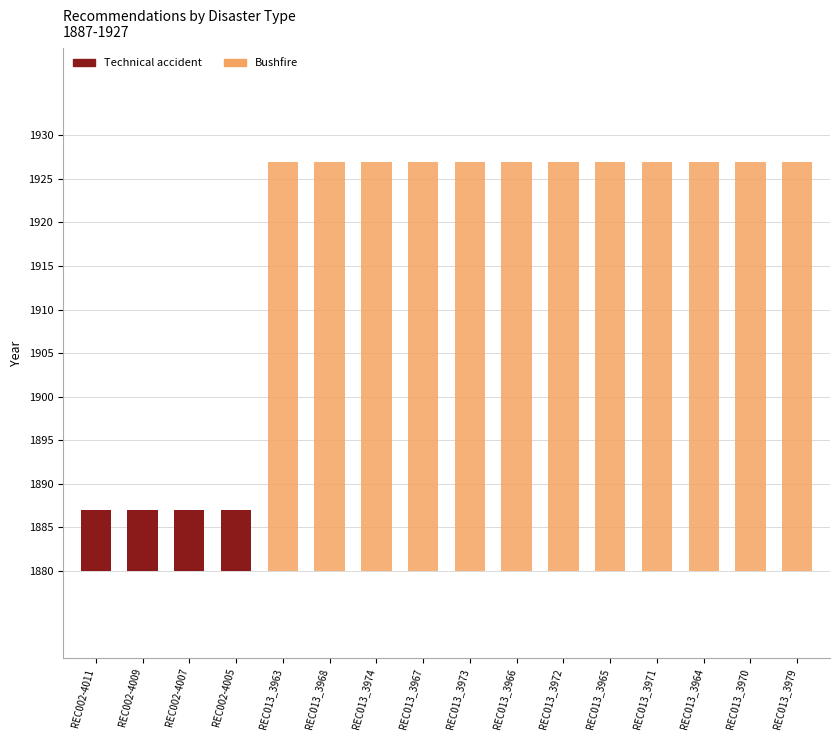

At how many categories does at least one series exceed 3?

16